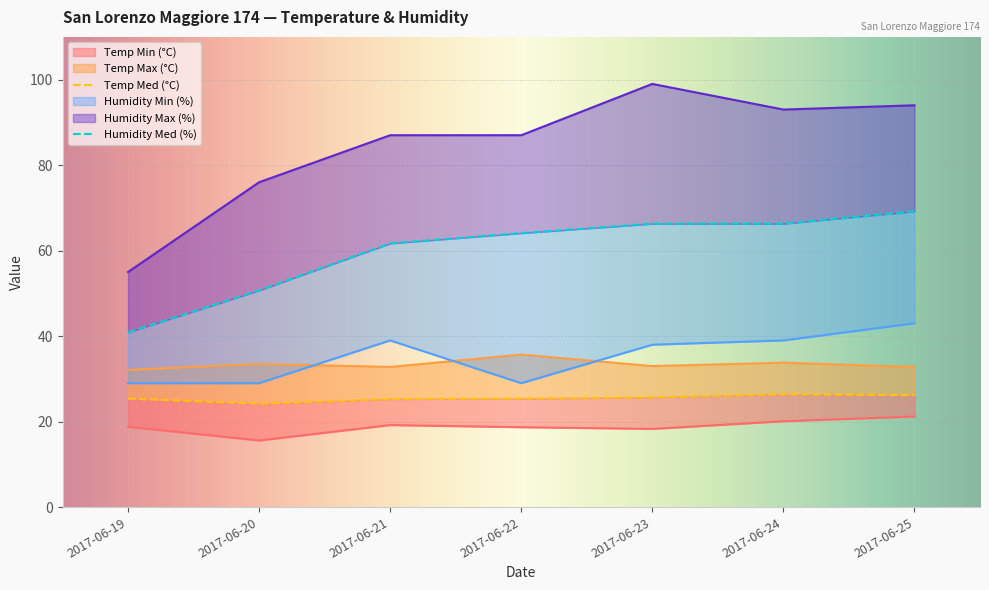

Reading left to right, transcribe all the data shown in this chart.

Temp Min (°C): 2017-06-19=18.8	2017-06-20=15.6	2017-06-21=19.2	2017-06-22=18.7	2017-06-23=18.3	2017-06-24=20.1	2017-06-25=21.2
Temp Med (°C): 2017-06-19=25.4	2017-06-20=24.2	2017-06-21=25.3	2017-06-22=25.4	2017-06-23=25.7	2017-06-24=26.4	2017-06-25=26.2
Temp Max (°C): 2017-06-19=32.1	2017-06-20=33.5	2017-06-21=32.8	2017-06-22=35.7	2017-06-23=33.0	2017-06-24=33.8	2017-06-25=32.8
Humidity Min (%): 2017-06-19=29.0	2017-06-20=29.0	2017-06-21=39.0	2017-06-22=29.0	2017-06-23=38.0	2017-06-24=39.0	2017-06-25=43.0
Humidity Med (%): 2017-06-19=40.9	2017-06-20=50.7	2017-06-21=61.7	2017-06-22=64.1	2017-06-23=66.3	2017-06-24=66.3	2017-06-25=69.2
Humidity Max (%): 2017-06-19=55.0	2017-06-20=76.0	2017-06-21=87.0	2017-06-22=87.0	2017-06-23=99.0	2017-06-24=93.0	2017-06-25=94.0